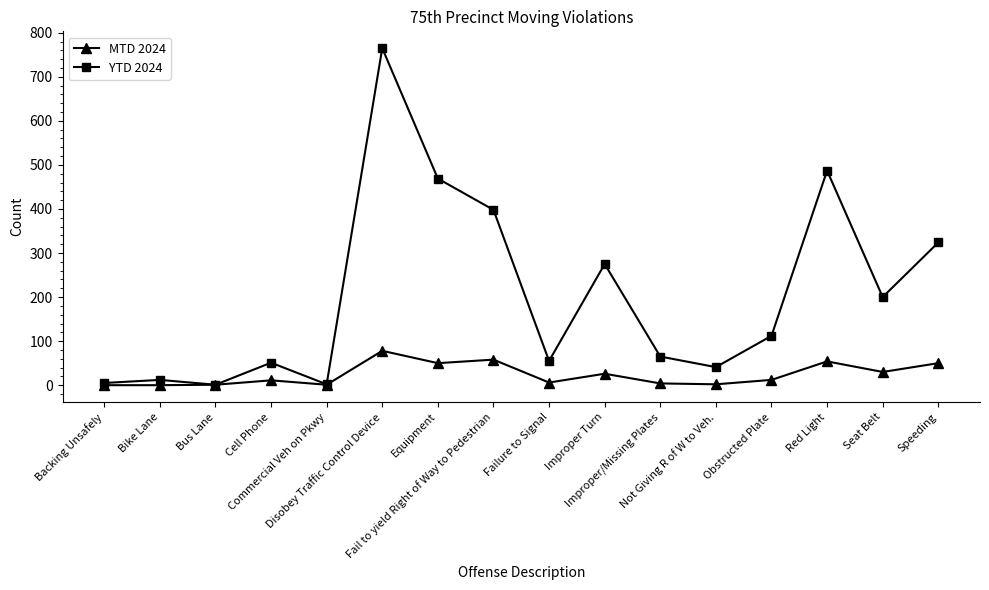

Is it true that MTD 2024 equals 0 at Backing Unsafely?

True